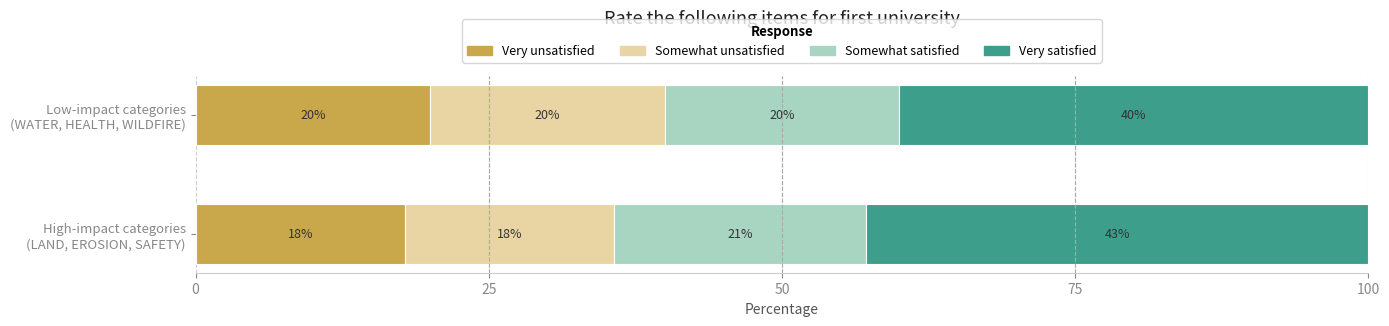

What is the highest value of the Very unsatisfied series?

20.0